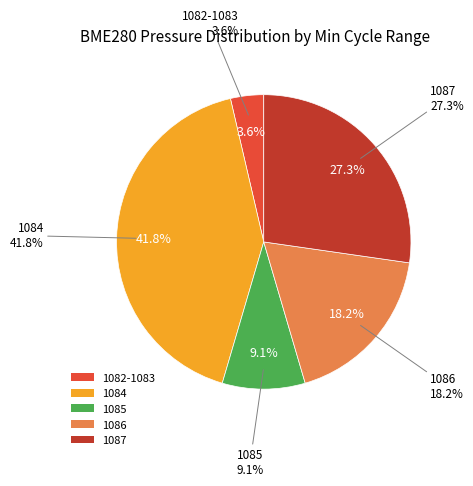

Is there any slice that represents more than half of the pie?

No